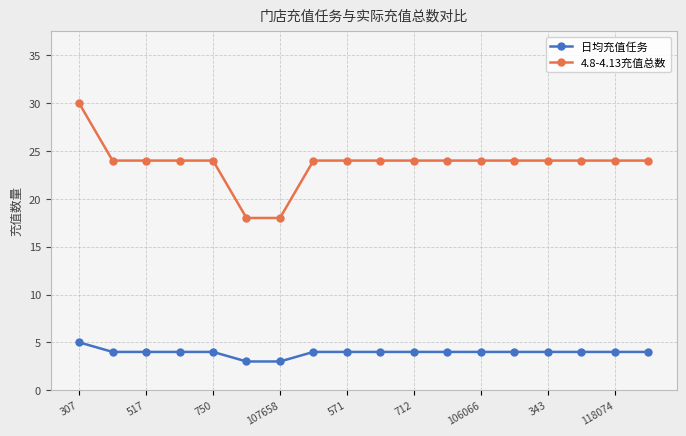

What is the minimum value shown in the chart?

3